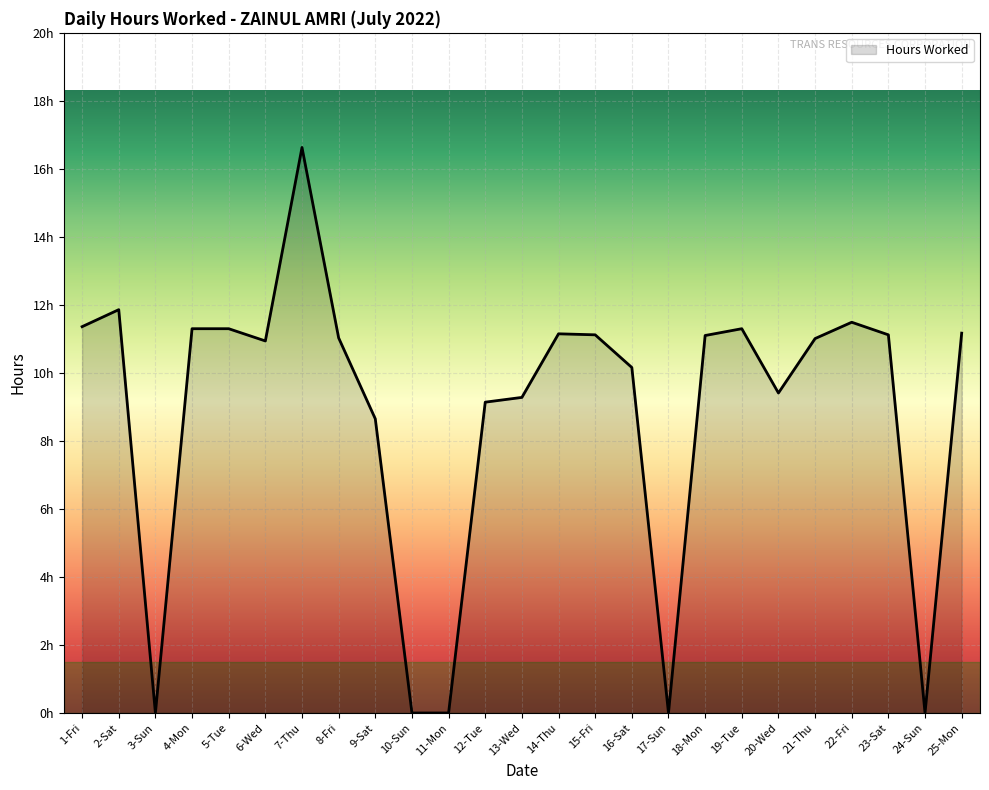

List the labels in order of value, largest first.

7-Thu, 2-Sat, 22-Fri, 1-Fri, 4-Mon, 5-Tue, 19-Tue, 25-Mon, 14-Thu, 15-Fri, 23-Sat, 18-Mon, 8-Fri, 21-Thu, 6-Wed, 16-Sat, 20-Wed, 13-Wed, 12-Tue, 9-Sat, 3-Sun, 10-Sun, 11-Mon, 17-Sun, 24-Sun